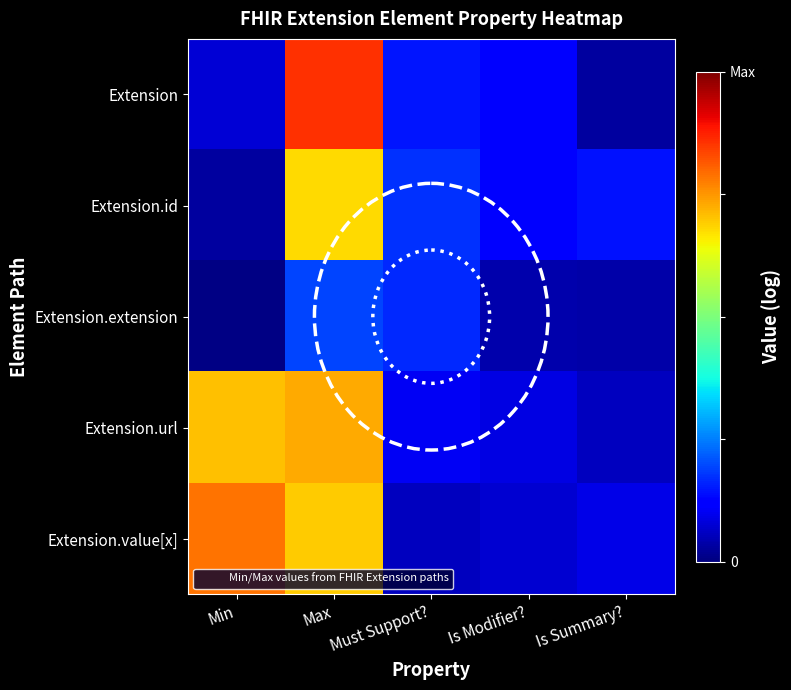

At Min, list the series in order from smallest to largest.

Extension.extension, Extension.id, Extension, Extension.url, Extension.value[x]